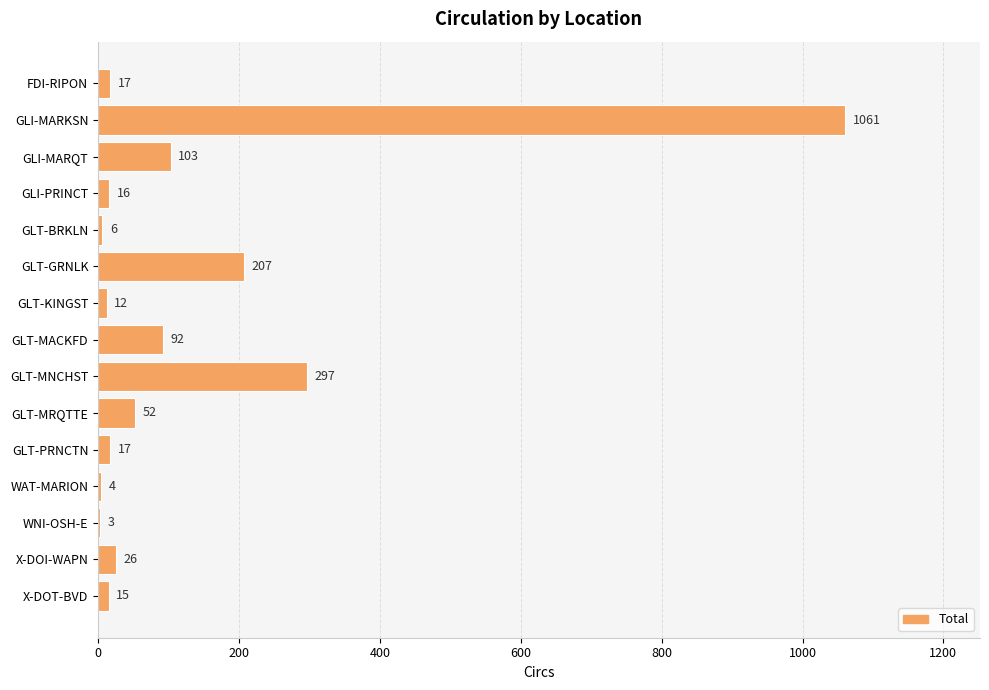

Approximately how many times larger is the value at GLT-PRNCTN compared to X-DOT-BVD?

1.1